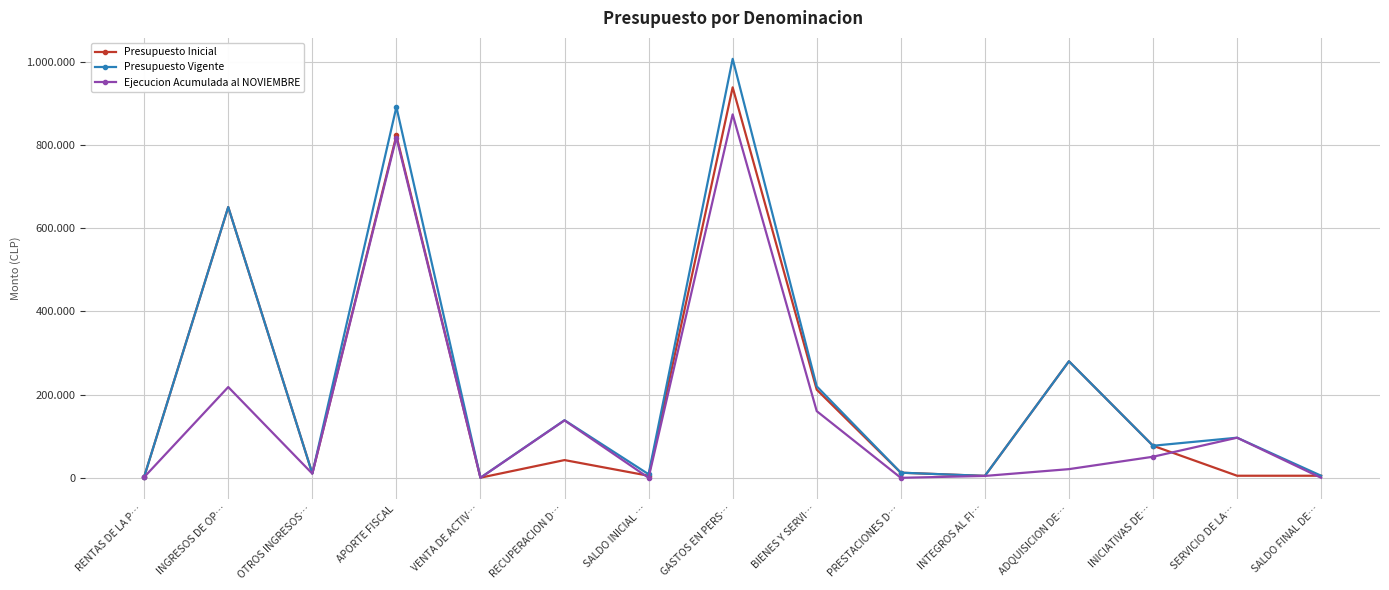

At which label is Ejecucion Acumulada al NOVIEMBRE closest to 436783?

INGRESOS DE OP…